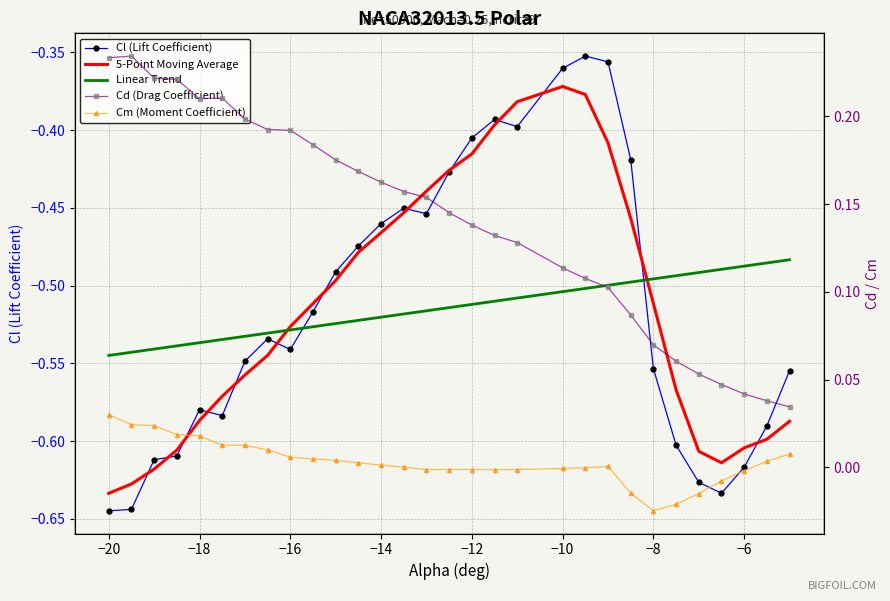

True or false: Cd (Drag Coefficient) has a value of 0.1 at 21.

False